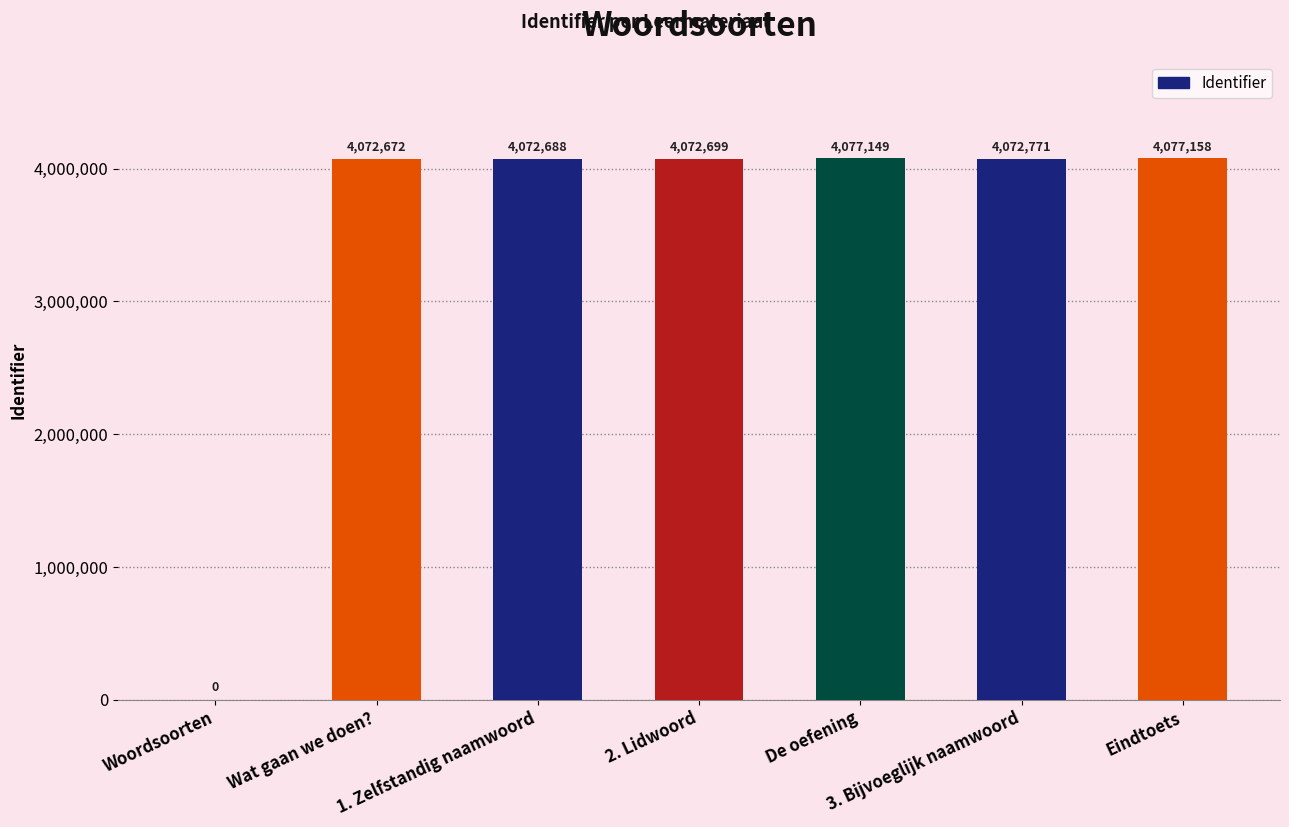

Reading left to right, transcribe all the data shown in this chart.

0	4072672	4072688	4072699	4077149	4072771	4077158